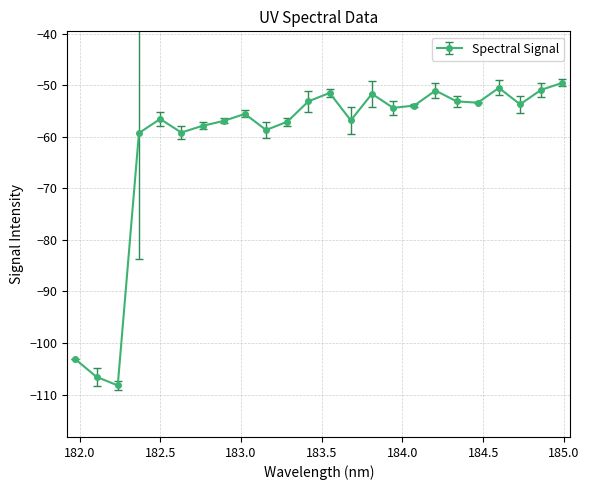

What is the difference between the maximum and minimum values?

58.7